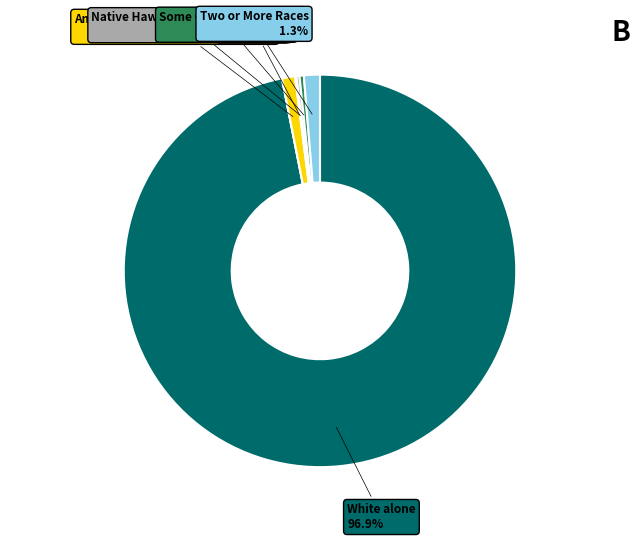

Is there a majority slice in this chart?

Yes